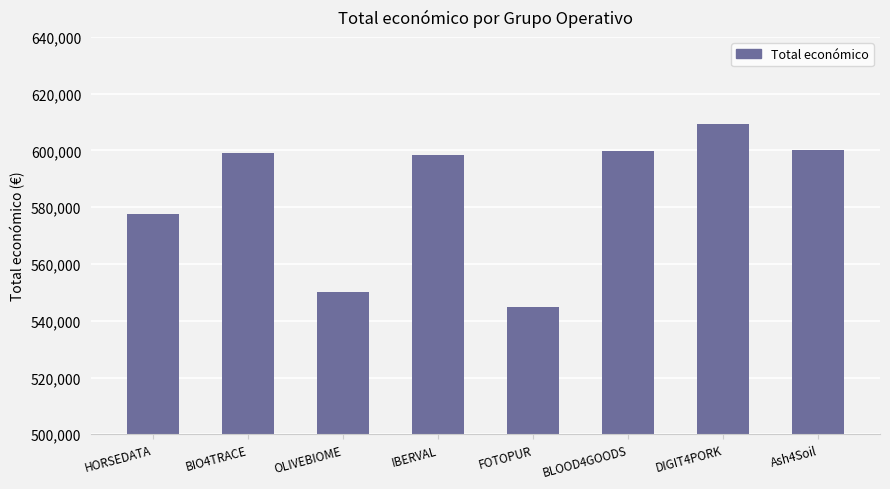

Is it true that the value at IBERVAL is 598303?

True